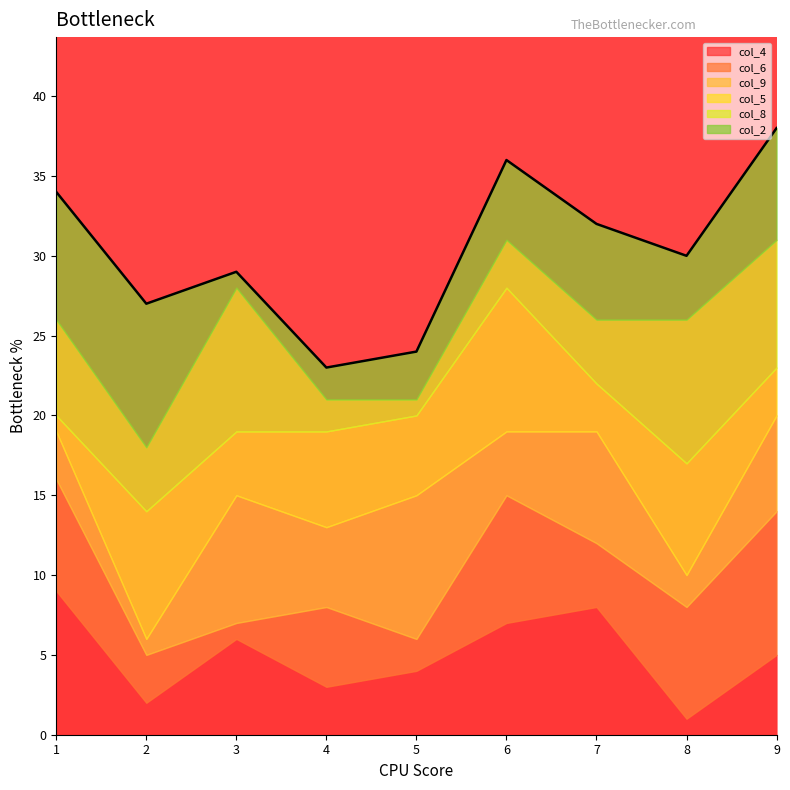

What is the difference between the col_9 values at 1 and 6?

1